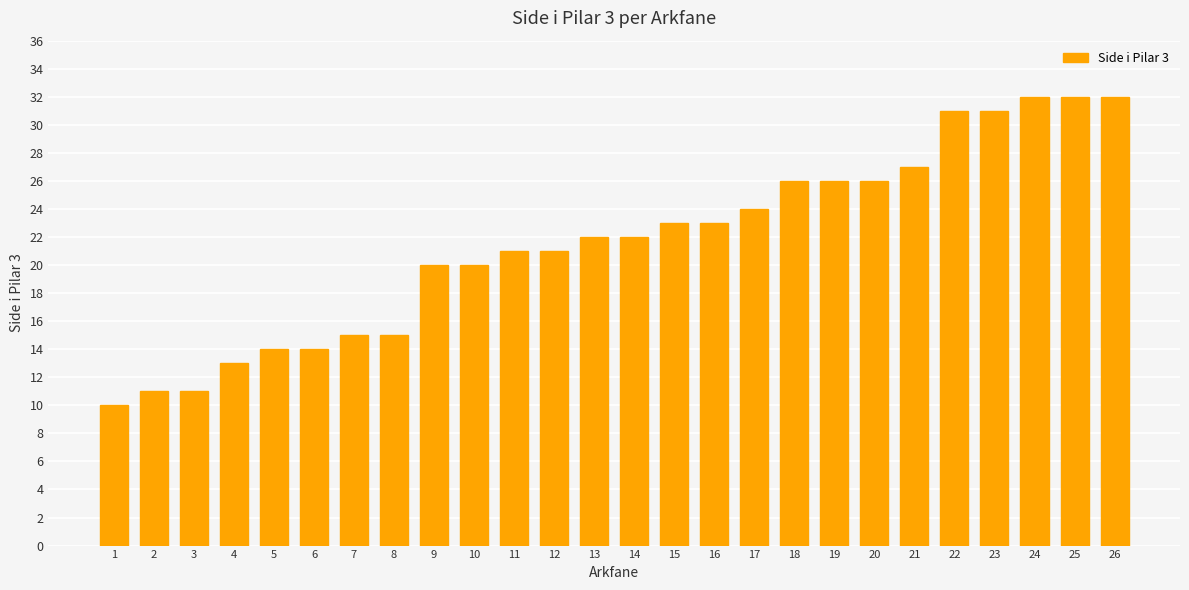

What is the minimum value shown in the chart?

10